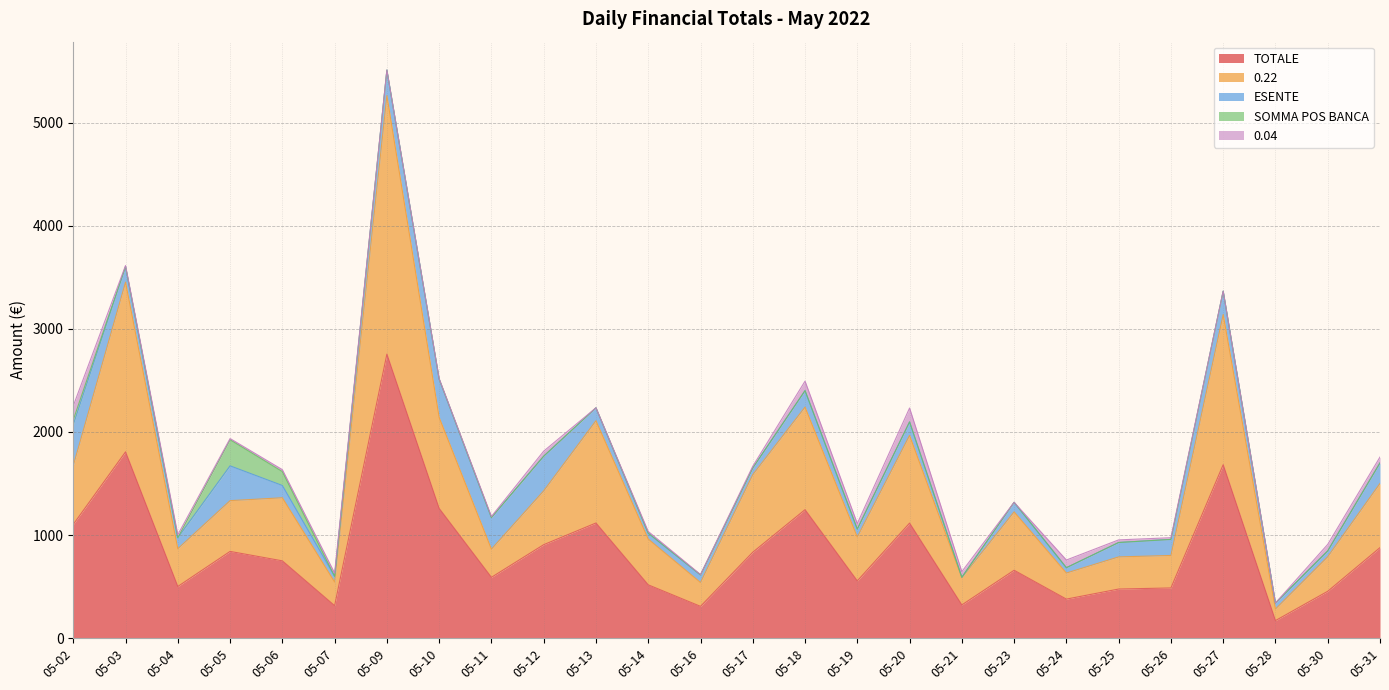

Which series has the largest range (max minus min)?

TOTALE